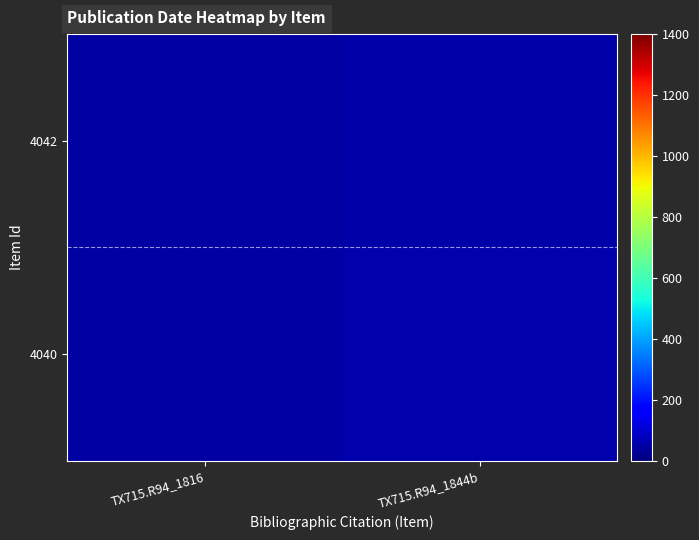

Reading right to left, extract all data points from this chart.

4042: TX715.R94_1844b=54	TX715.R94_1816=44
4040: TX715.R94_1844b=59	TX715.R94_1816=49